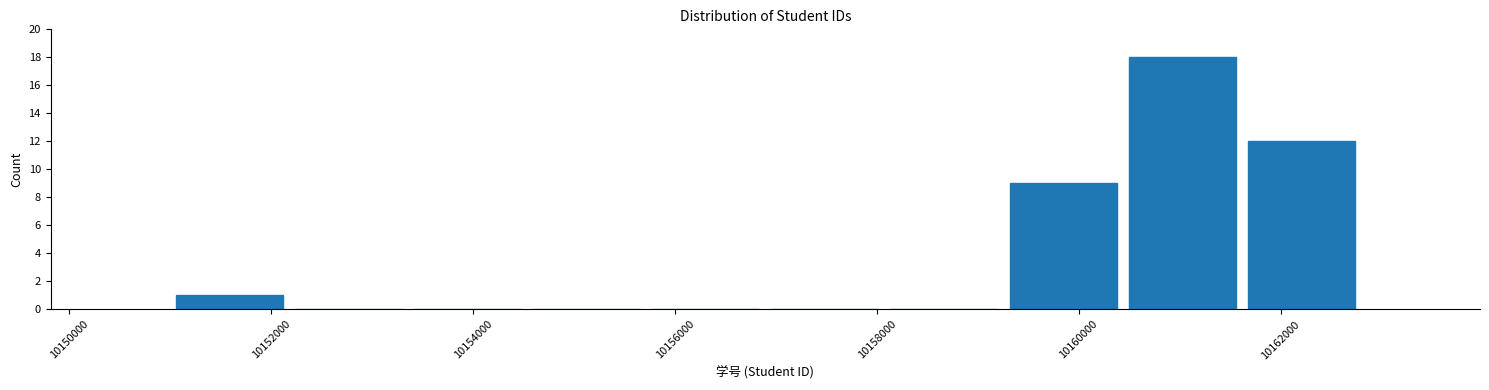

Reading left to right, transcribe this chart: for each bar, give the range it covers on the x-axis and its height. Neither the bar edges nor the heights are printed on the chart, so give them approximately, as read against the axes.

10151000 to 10152200: 1
10152200 to 10153400: 0
10153400 to 10154600: 0
10154600 to 10155800: 0
10155800 to 10156800: 0
10156800 to 10158000: 0
10158000 to 10159200: 0
10159200 to 10160400: 9
10160400 to 10161600: 18
10161600 to 10162800: 12